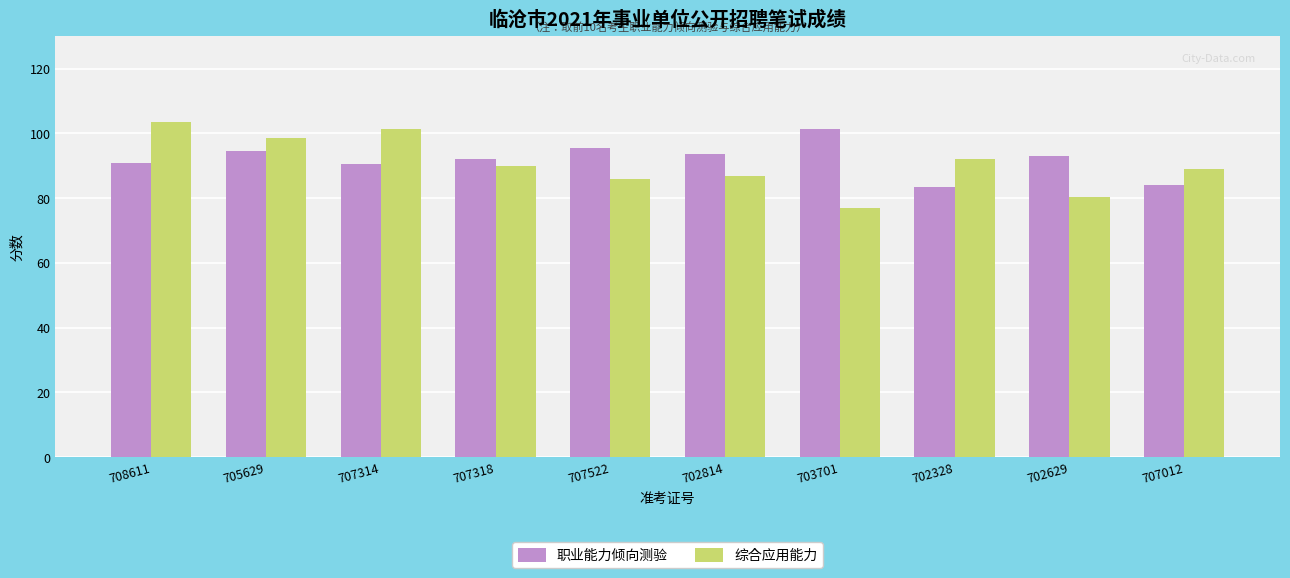

True or false: 综合应用能力 has a value of 61.0 at 707012.

False